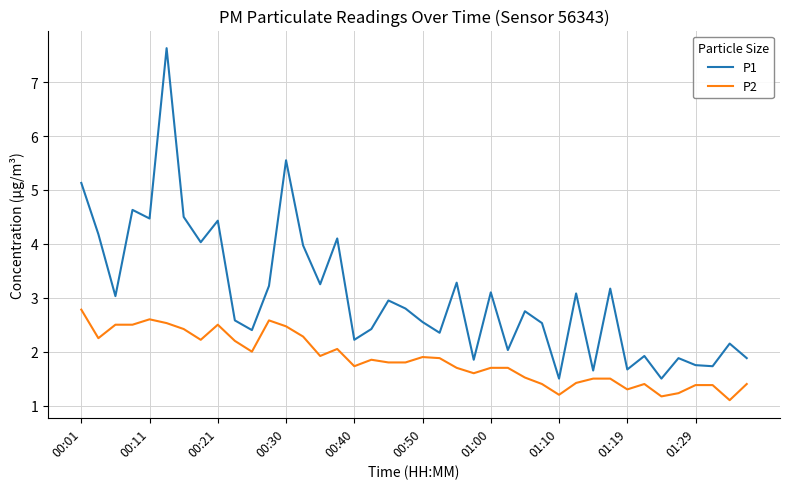

True or false: P1 and P2 intersect in this chart.

False